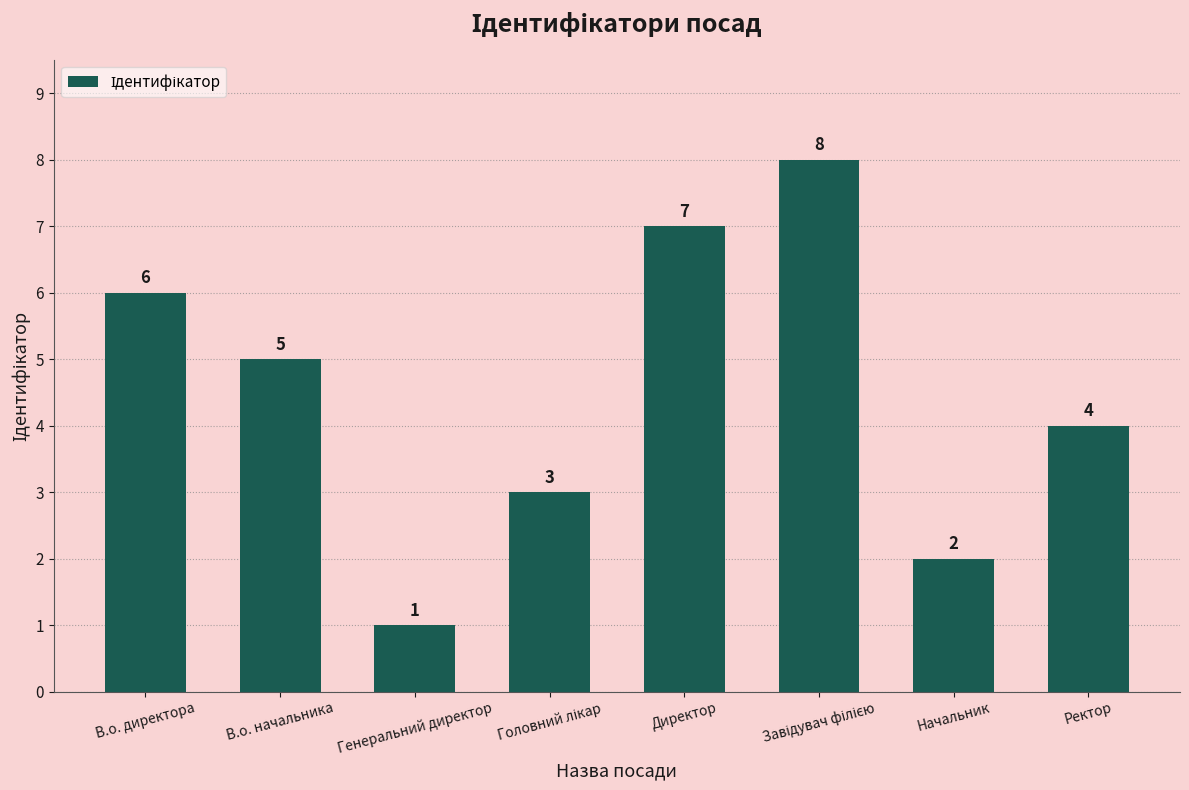

Where does the data first go above 5?

В.о. директора